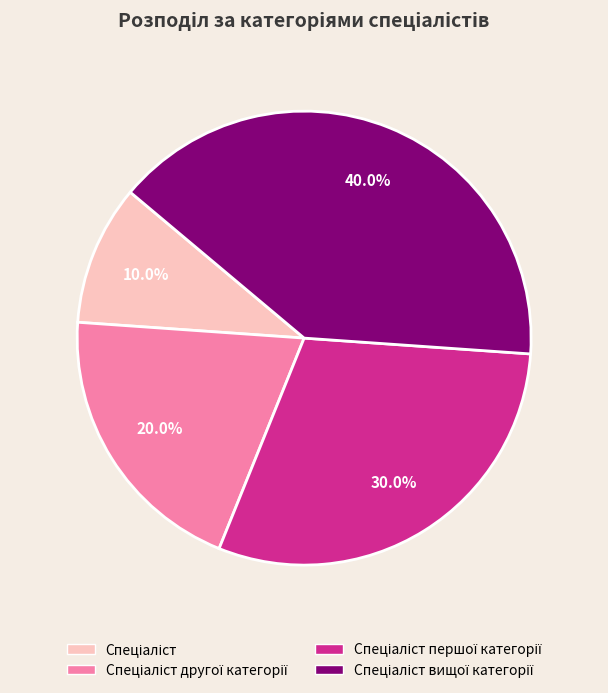

Is there any slice that represents more than half of the pie?

No